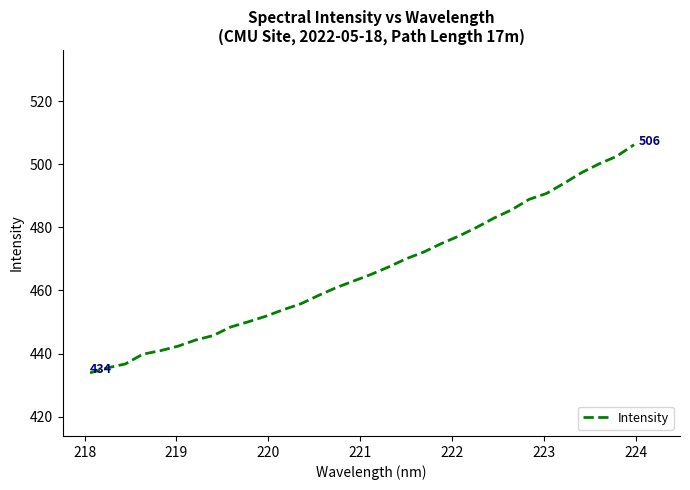

Reading left to right, list all the values displayed in this chart.

433.9	435.5	436.7	439.8	440.9	442.3	444.3	445.7	448.4	450.1	451.8	453.9	455.8	458.4	460.9	463.0	465.1	467.4	470.0	472.2	474.8	477.2	479.9	482.9	485.5	488.8	490.7	493.9	497.3	500.1	502.5	506.2